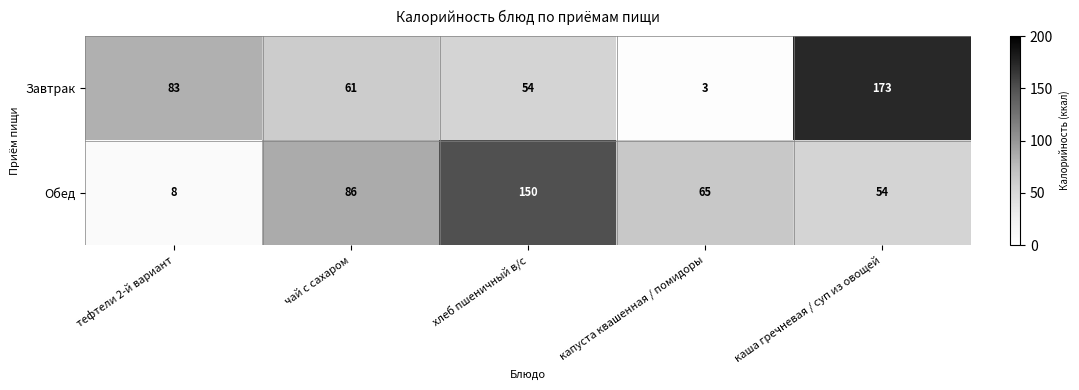

At how many categories does at least one series exceed 37?

5